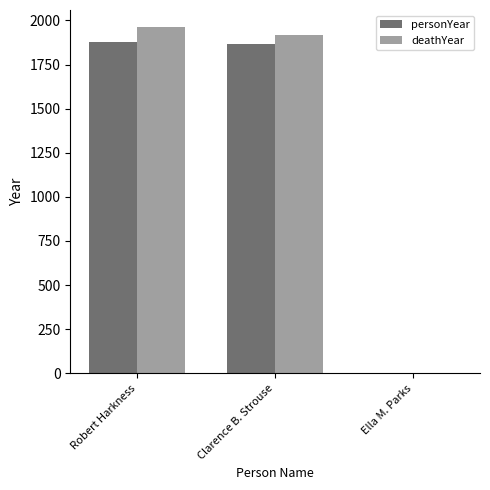

Which series has the largest range (max minus min)?

deathYear